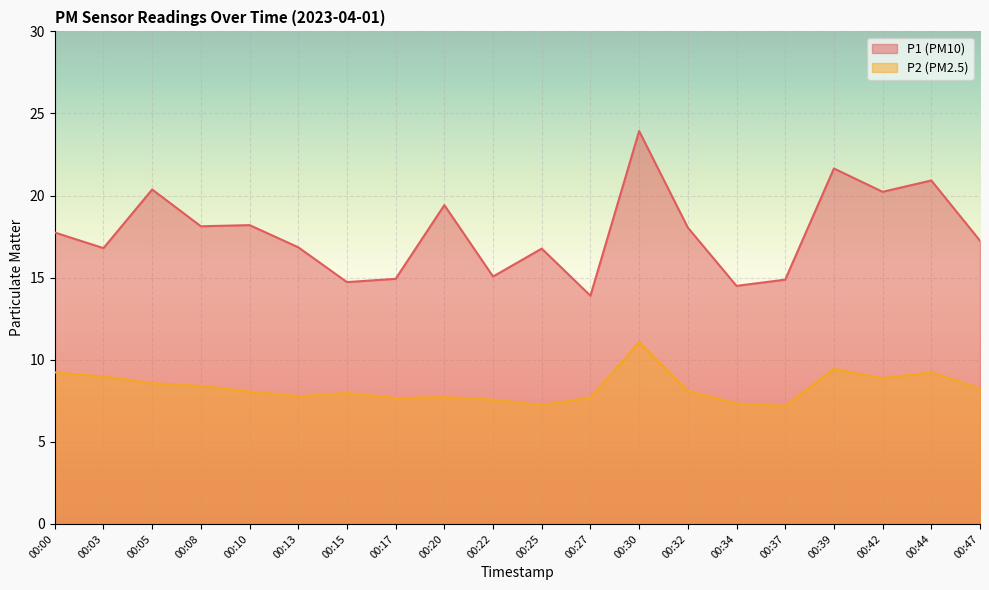

Which has a higher value, 00:37 or 00:30?

00:30